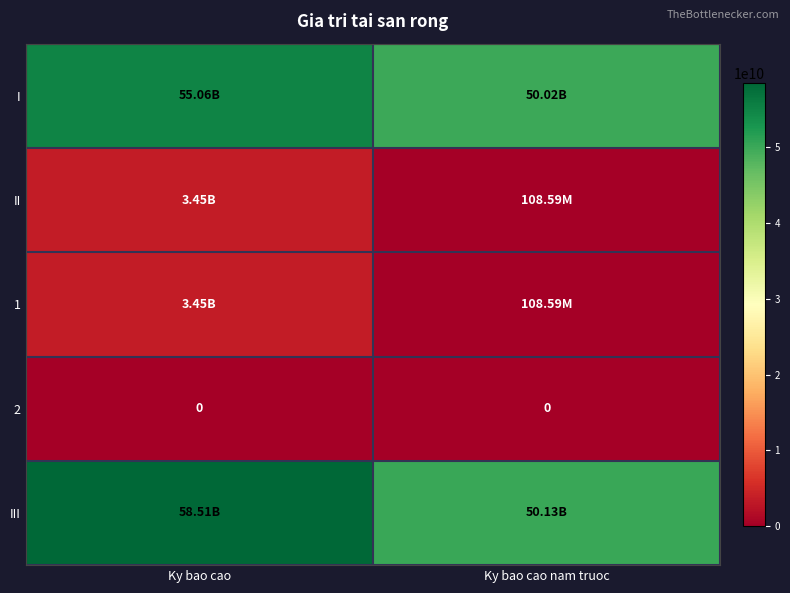

Which label corresponds to the smallest value in the chart?

Ky bao cao